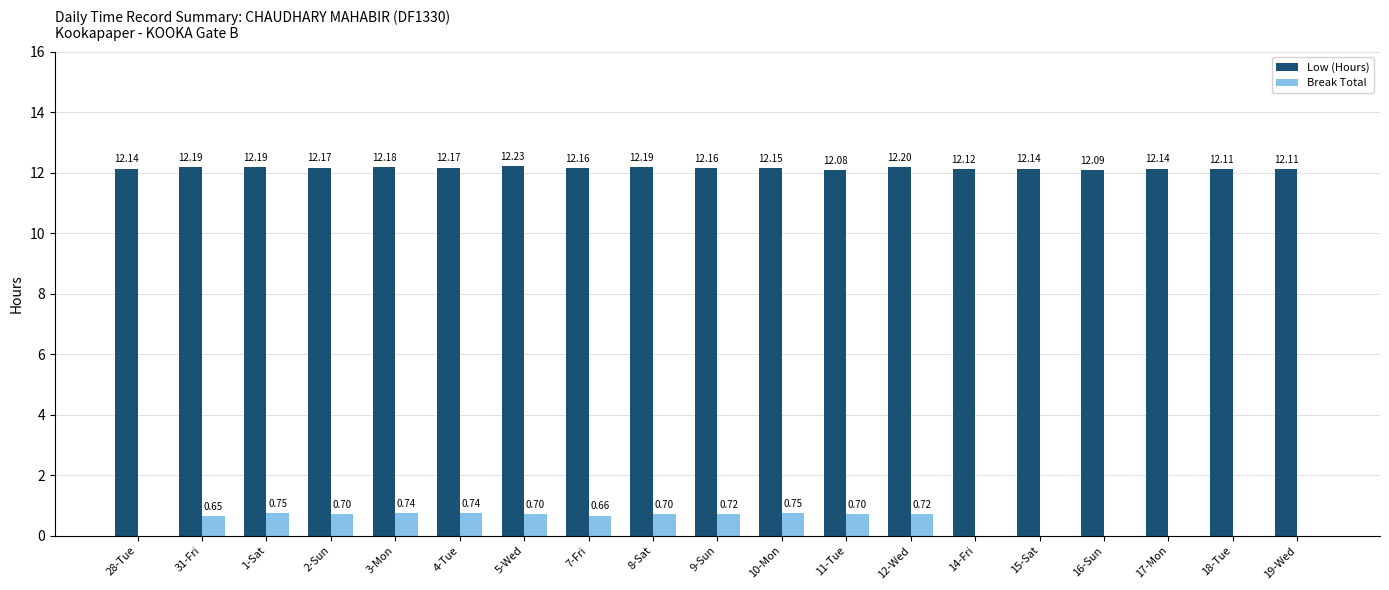

Is it true that Low (Hours) equals 18.3 at 11-Tue?

False